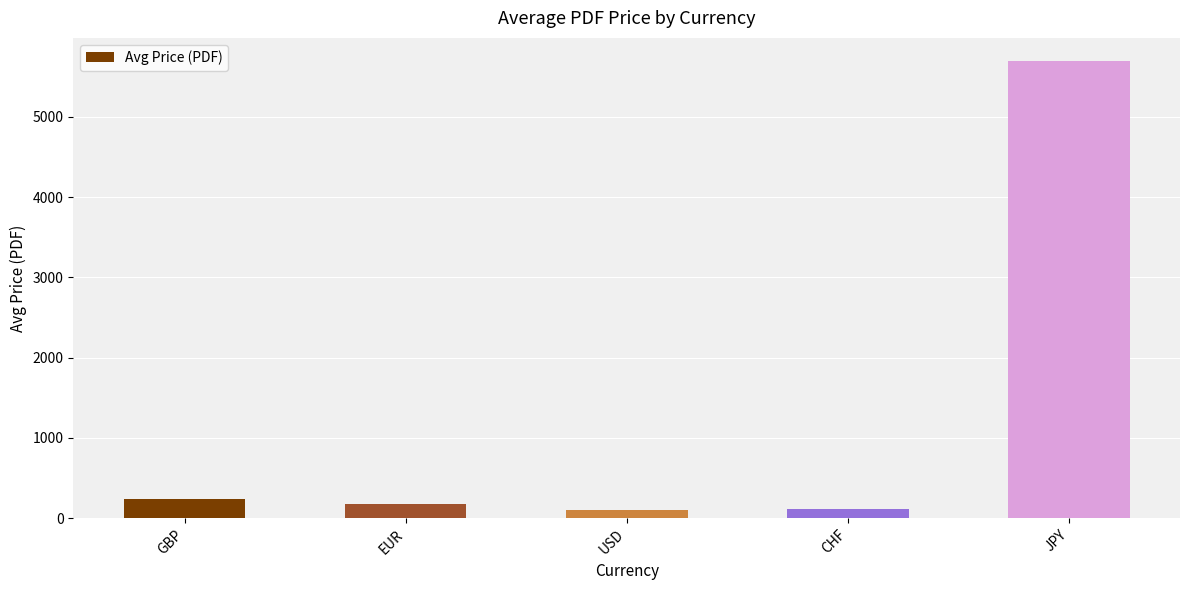

Read the value at EUR.

177.8